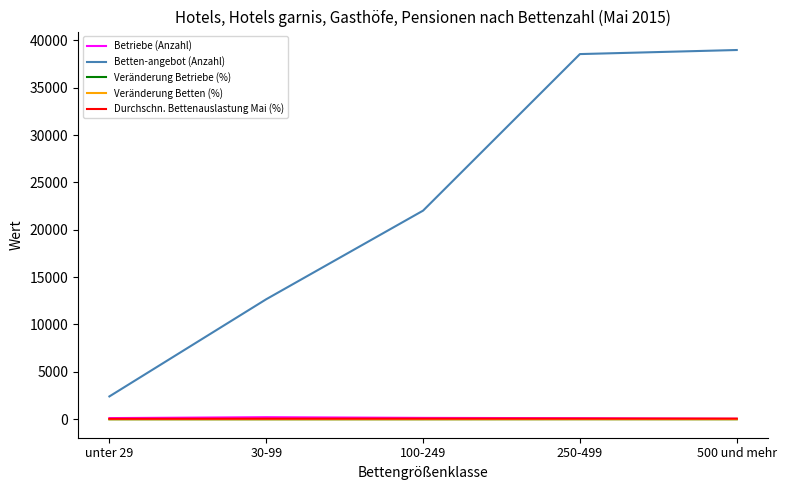

True or false: Betten-angebot (Anzahl) and Veränderung Betten (%) intersect in this chart.

False